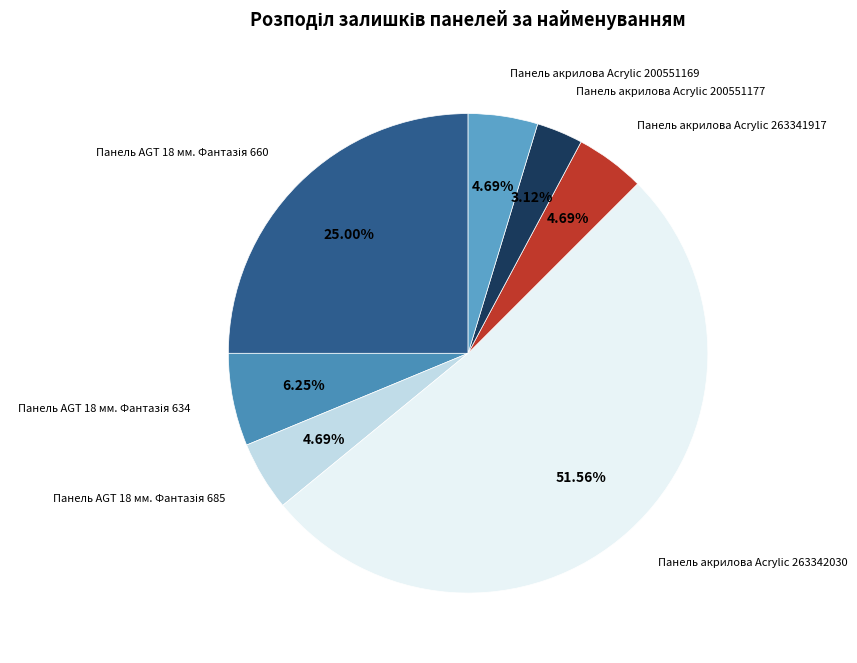

How many slices are in this pie chart?

7